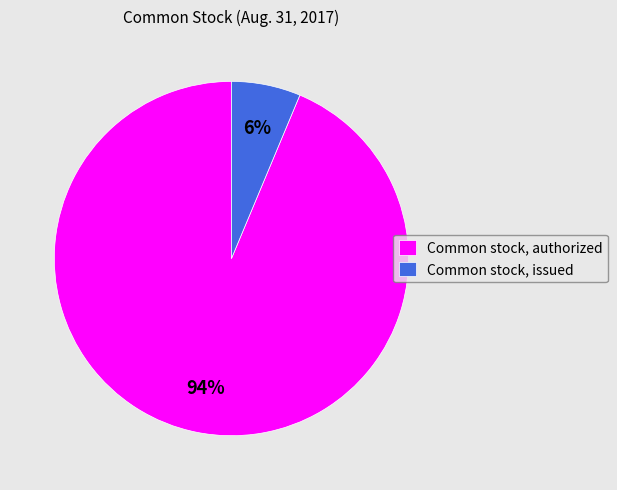

To the nearest percent, what is the combined percentage of Common stock, authorized and Common stock, issued?

100%